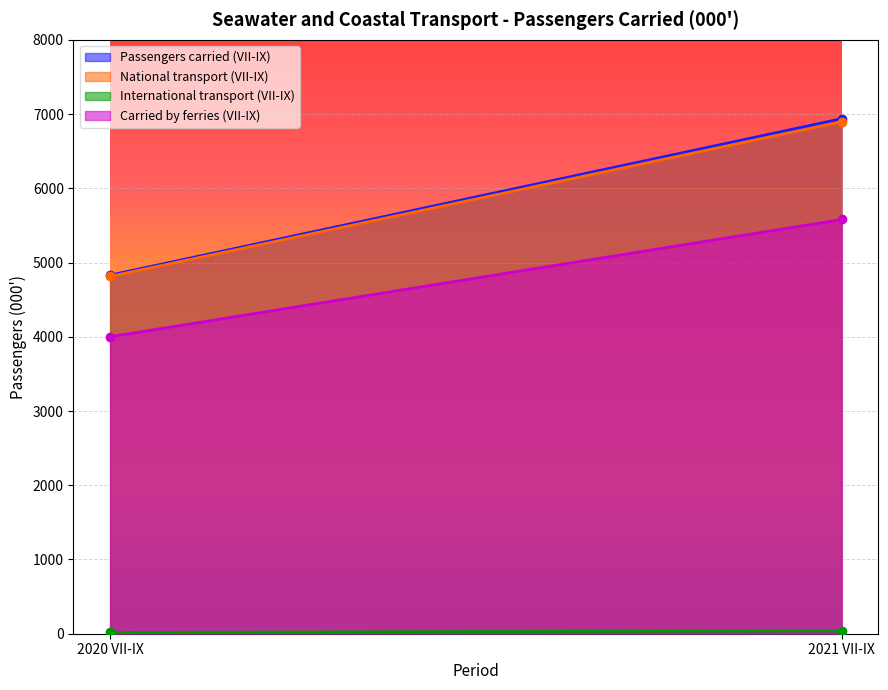

How many series are shown in this chart?

4